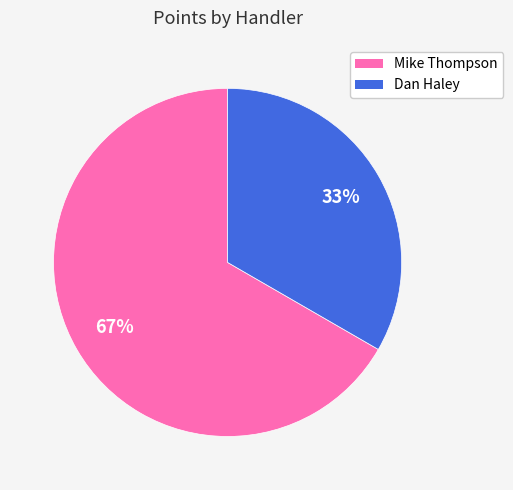

How many slices are in this pie chart?

2